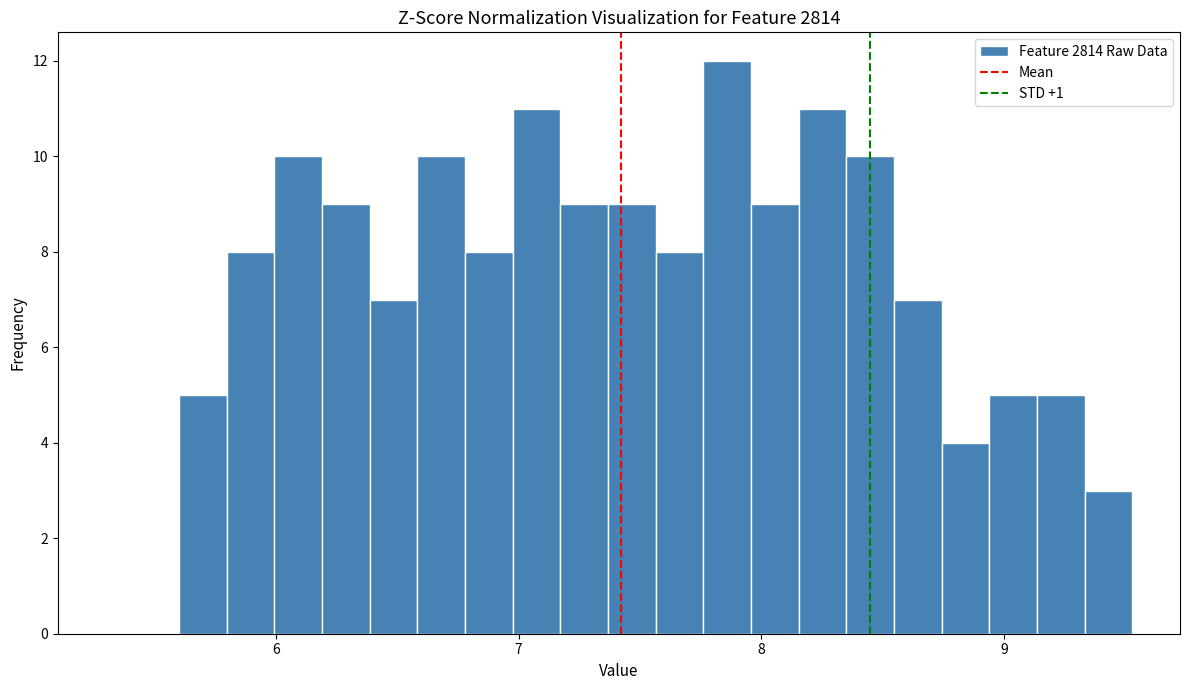

Around what value on the x-axis is the tallest bar? Give the approximate position of its centre, as read against the axis.

7.9